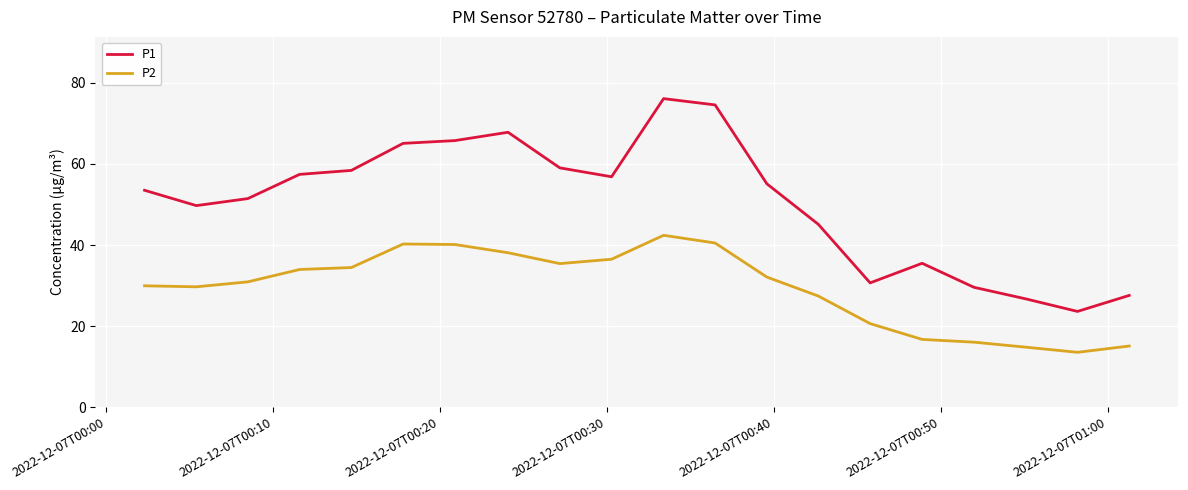

True or false: P1 and P2 intersect in this chart.

False